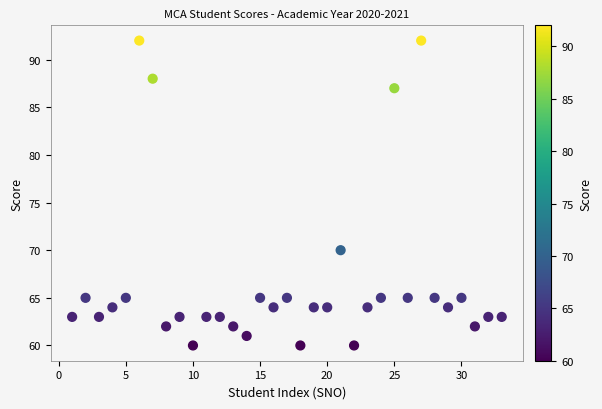

What Y value in the scatter plot is closest to 76?

70